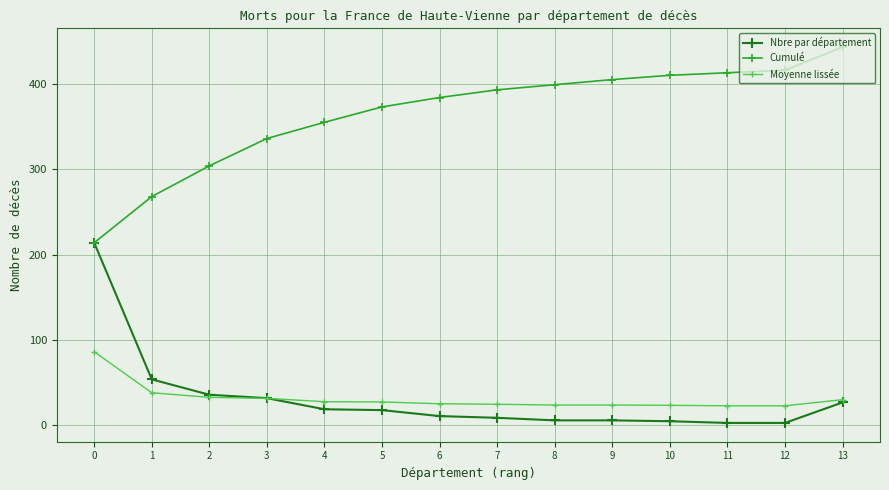

What is the spread (max minus min) of values at 7?

384.0